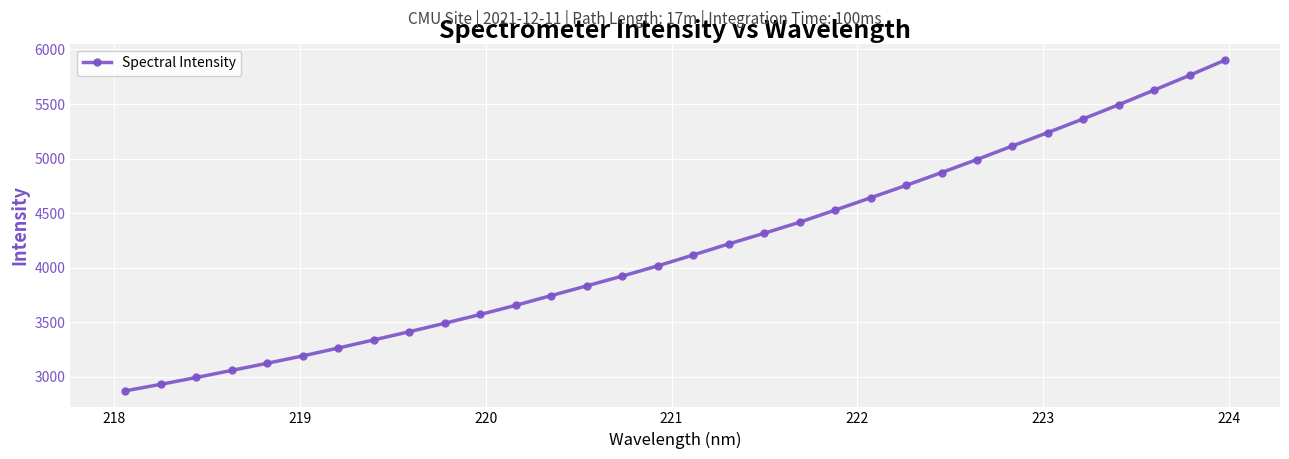

What is the average value?

4181.1